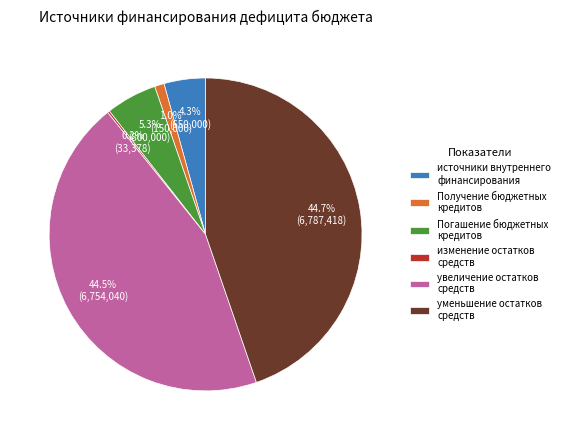

How much of the chart is everything except Получение бюджетных кредитов?

99.0%